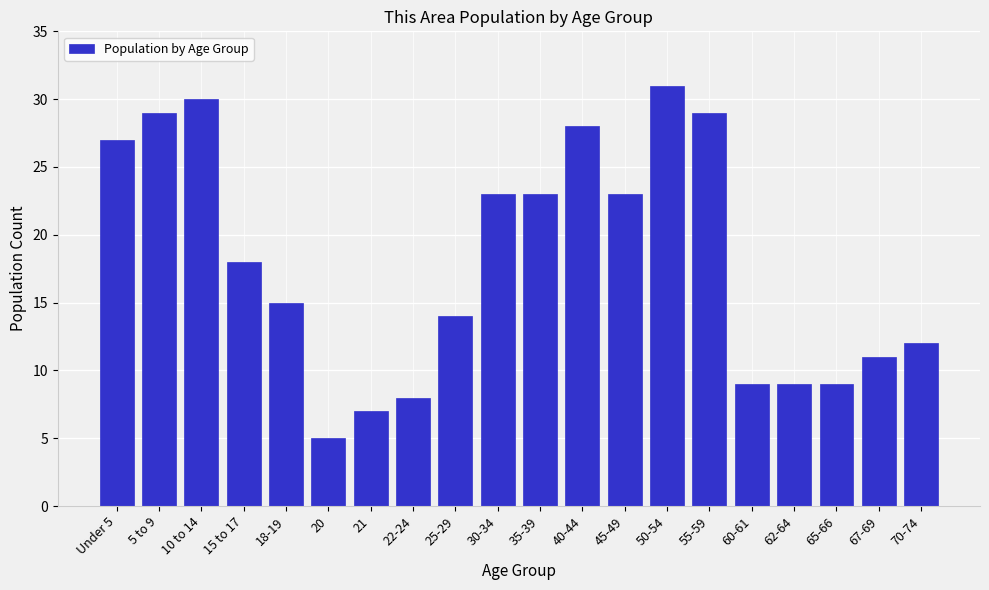

Reading left to right, extract all data points from this chart.

Under 5=27	5 to 9=29	10 to 14=30	15 to 17=18	18-19=15	20=5	21=7	22-24=8	25-29=14	30-34=23	35-39=23	40-44=28	45-49=23	50-54=31	55-59=29	60-61=9	62-64=9	65-66=9	67-69=11	70-74=12